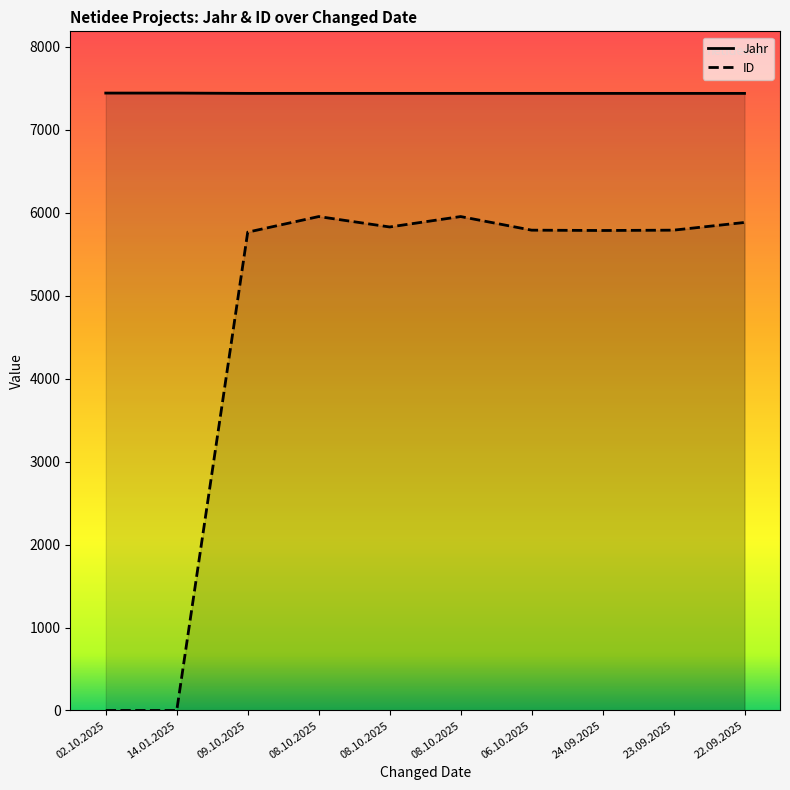

At which label is ID closest to 2976?

09.10.2025